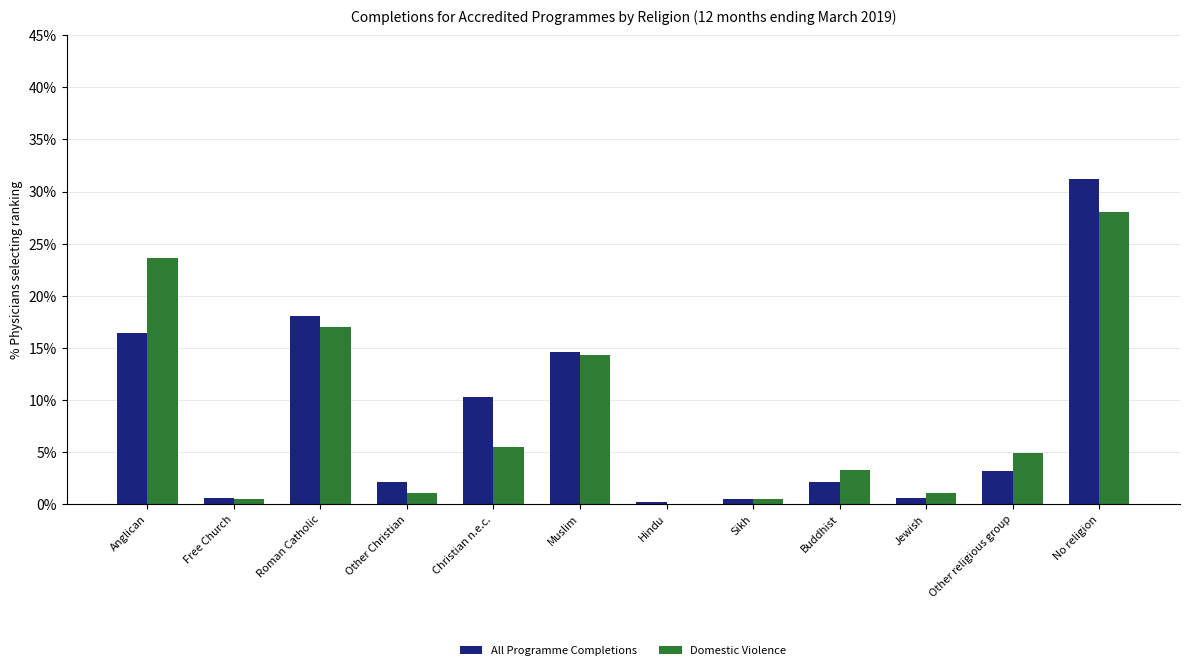

At Anglican, list the series in order from smallest to largest.

All Programme Completions, Domestic Violence